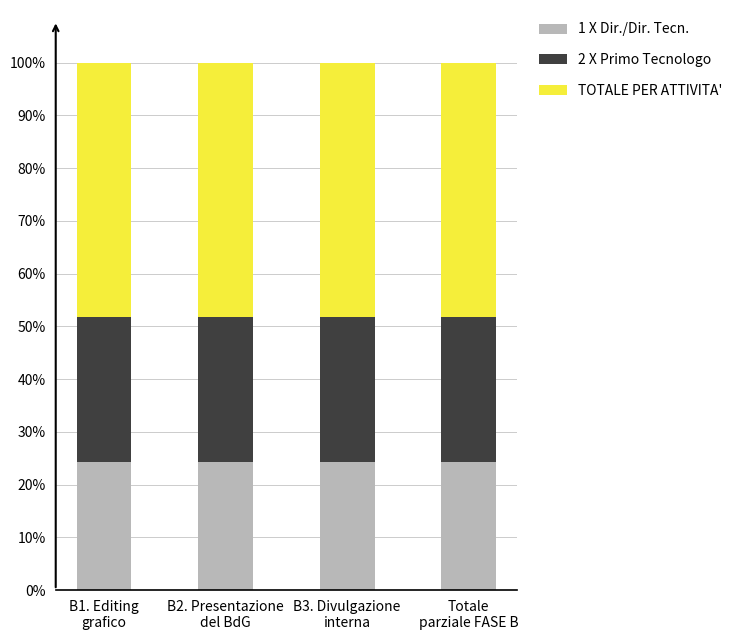

What is the maximum value for 1 X Dir./Dir. Tecn.?

24.3